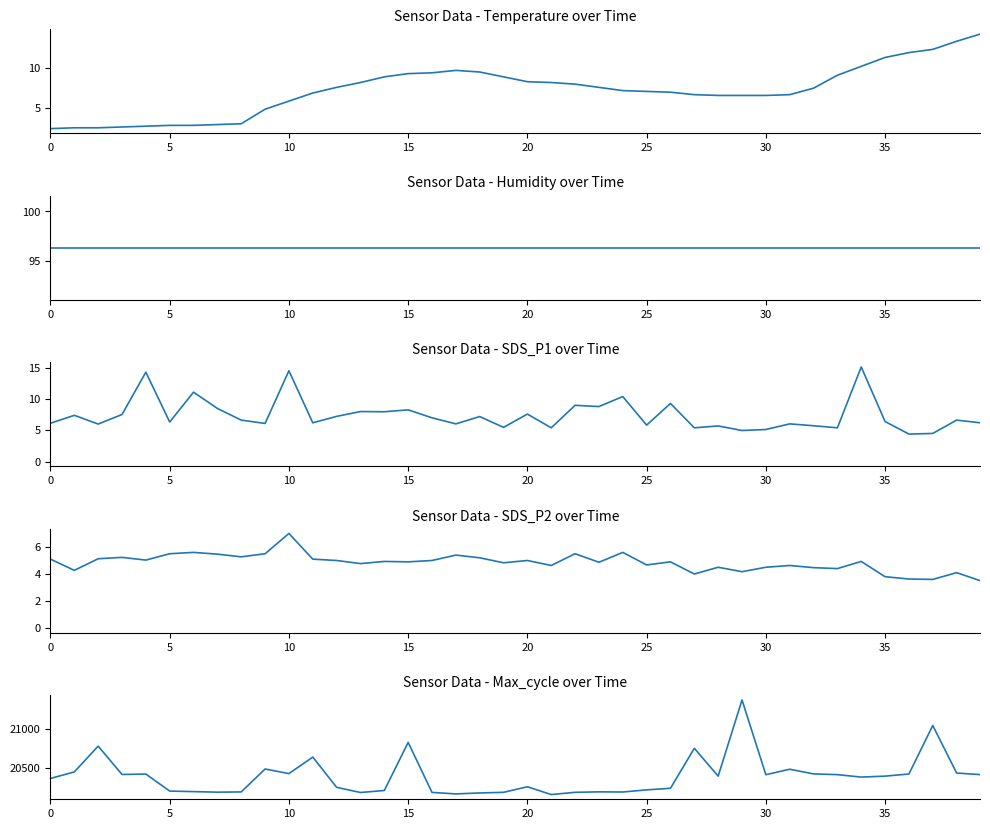

List the series in order of their peak value, highest first.

Max_cycle, Humidity, SDS_P1, Temp, SDS_P2